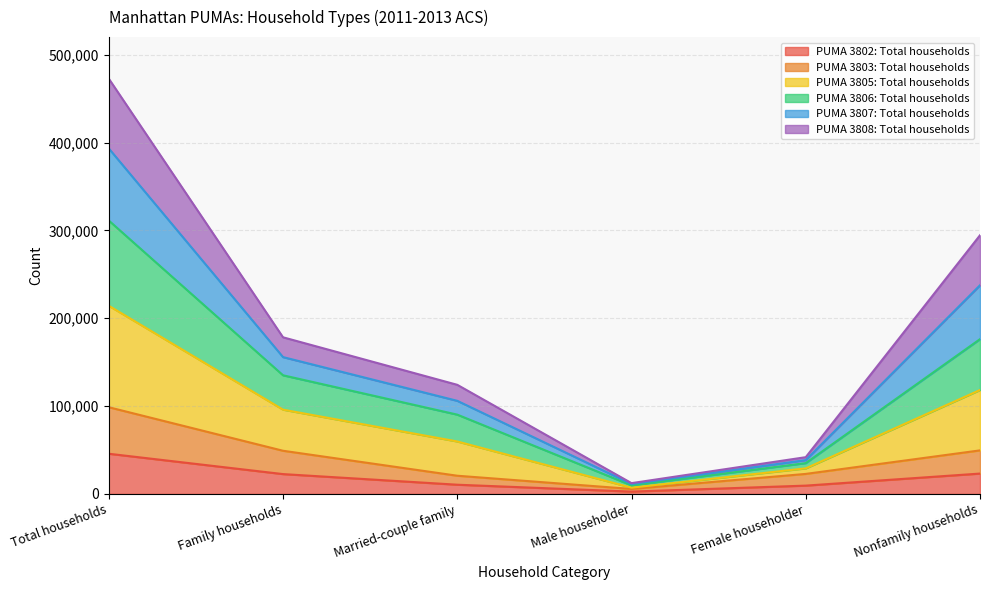

Does the chart have visible grid lines?

Yes